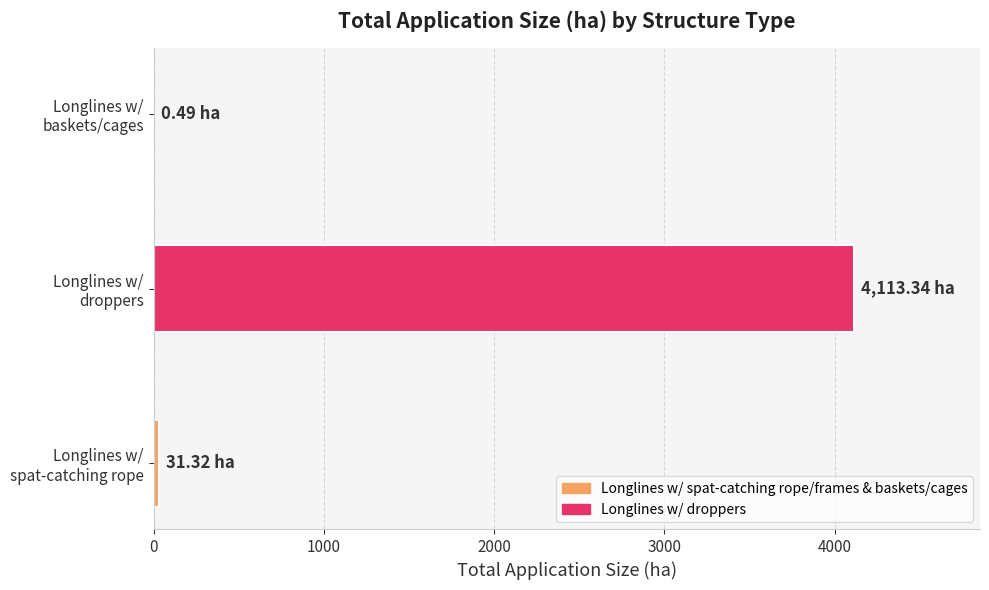

How many data points are above 31?

2